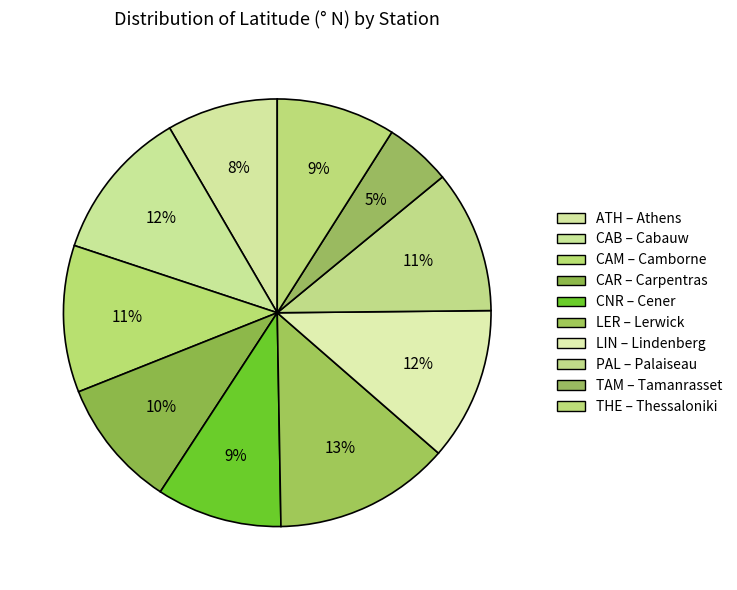

To the nearest percent, what is the difference between the ATH – Athens and CAR – Carpentras slice percentages?

1%